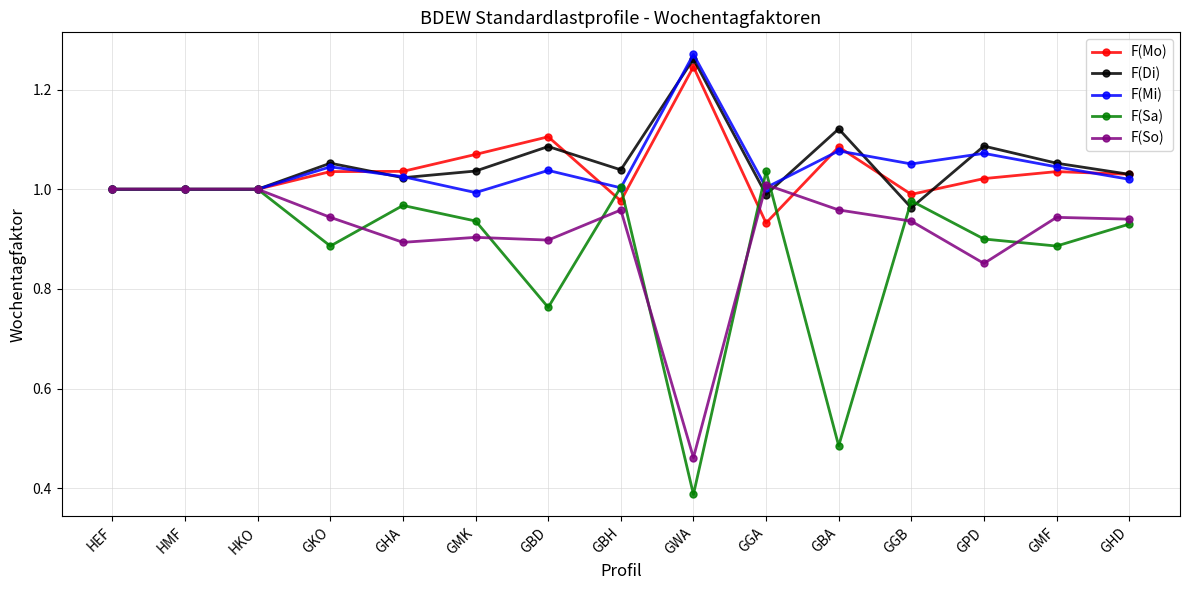

Which series ends up on top after the final intersection of F(So) and F(Mo)?

F(Mo)